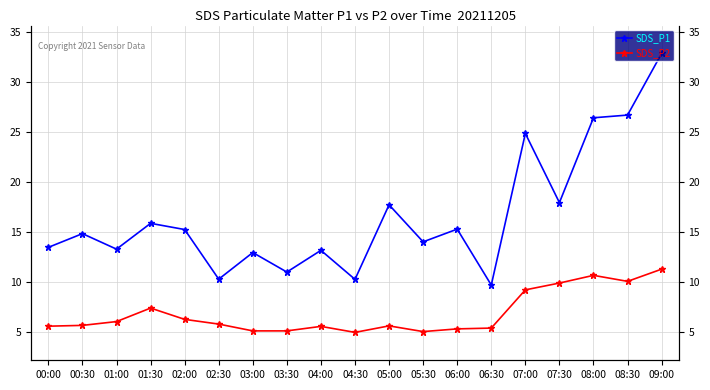

What are all the series names shown in the legend?

SDS_P1, SDS_P2